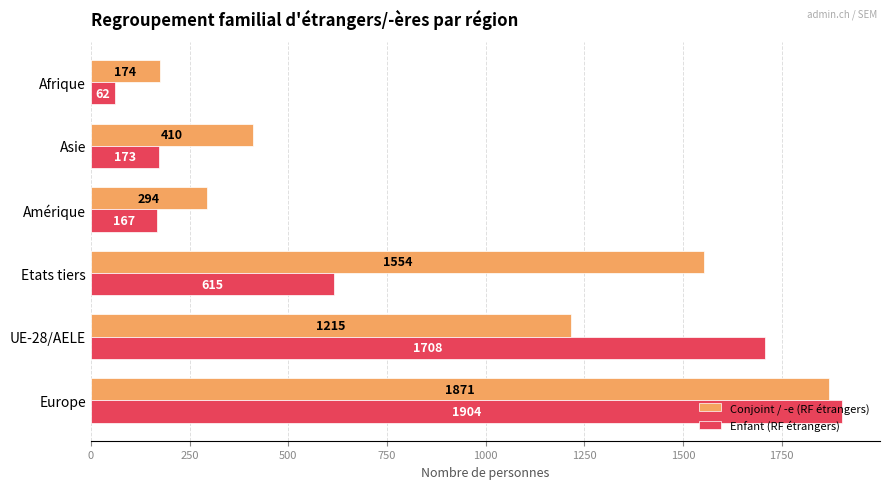

Between UE-28/AELE and Asie, which series saw the biggest shift?

Enfant (RF étrangers)